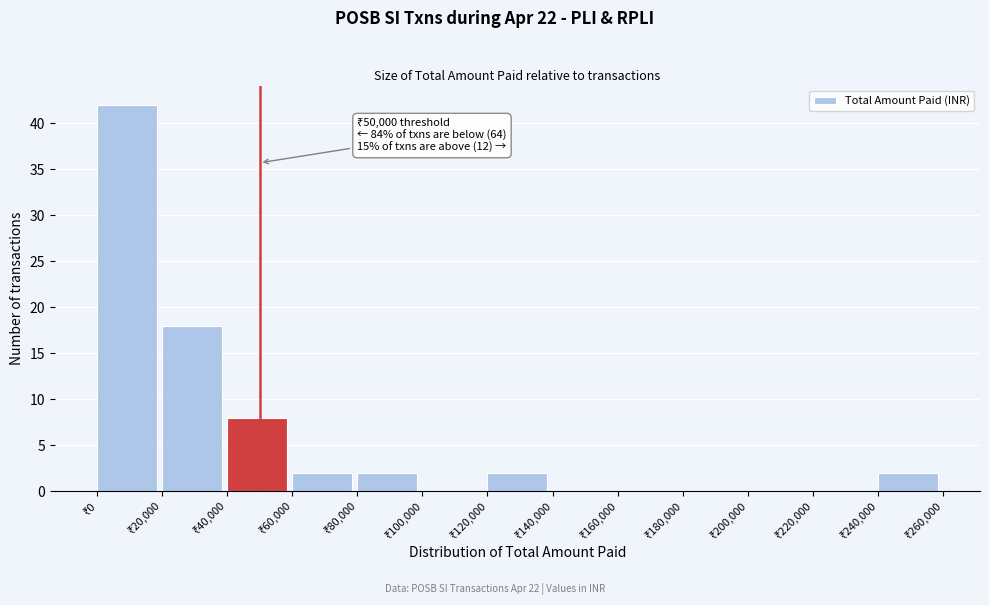

Over which range of the x-axis is the bar tallest?

0 to 20000